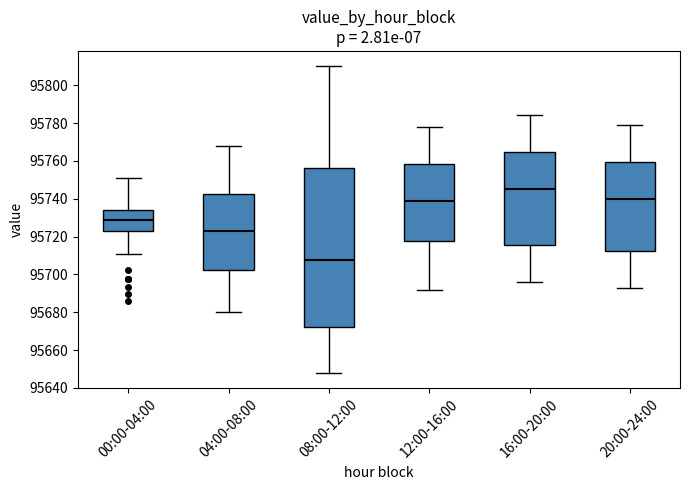

Where does the median line of the box for 12:00-16:00 sit on the y-axis? The values are not printed on the chart, so give them approximately, as read against the axis.

95740